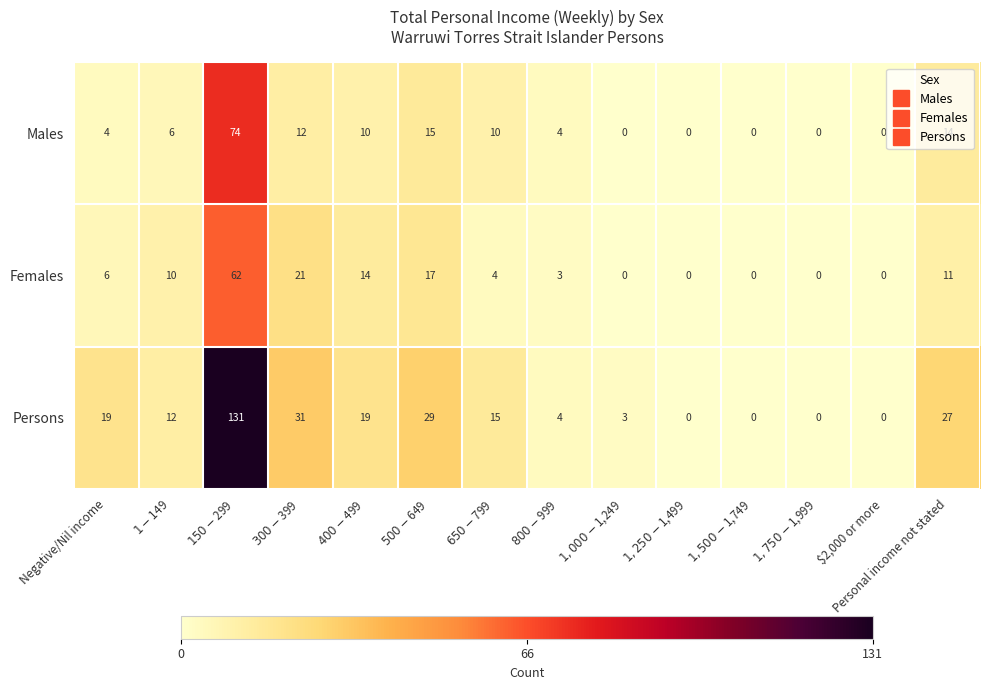

What is the total value across all series at Personal income not stated?

52